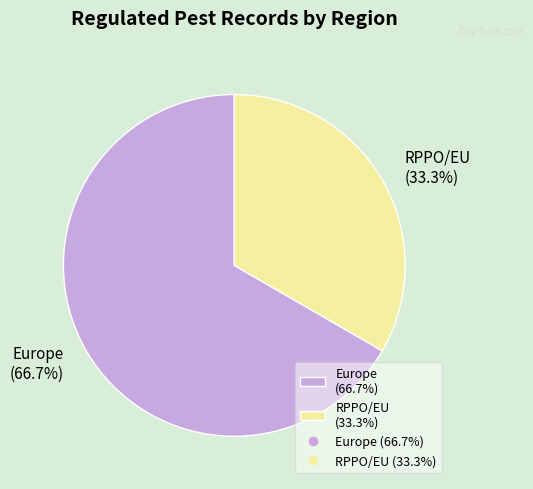

How many slices are in this pie chart?

2